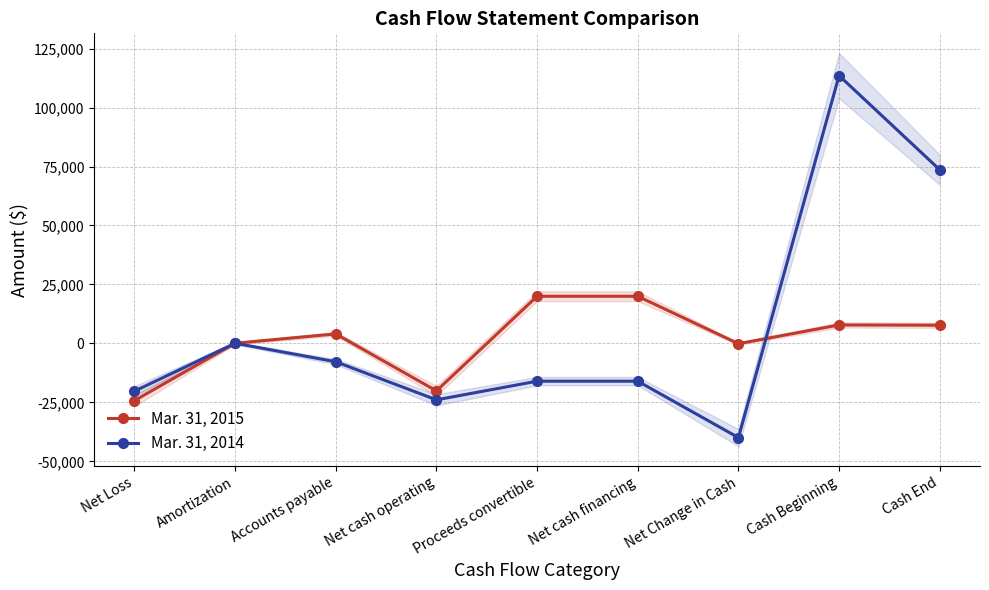

How many values in the Mar. 31, 2014 series exceed -16000?

4